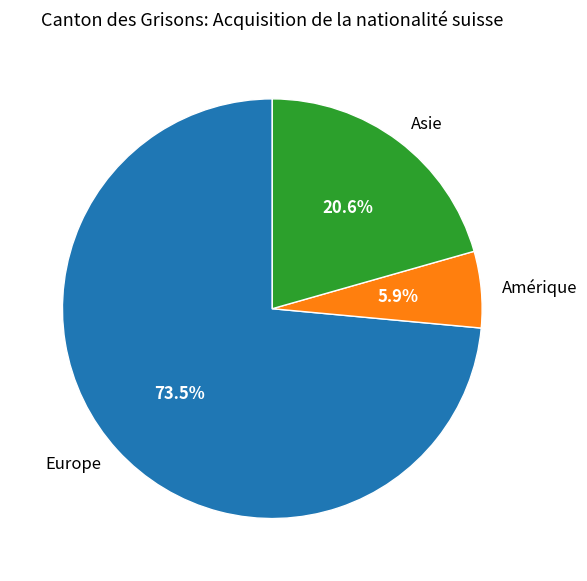

What is the majority slice?

Europe